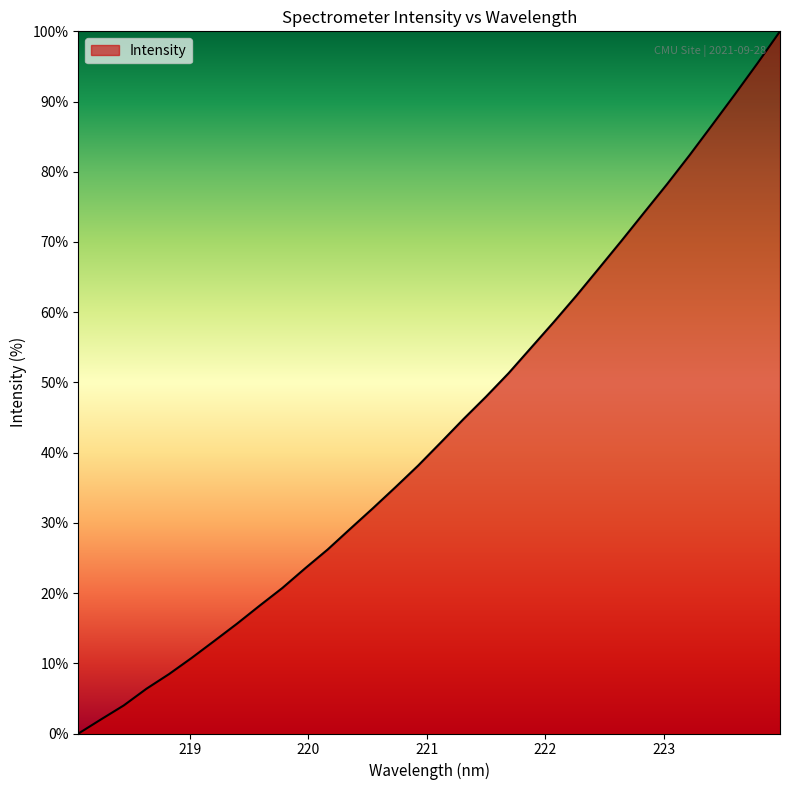

What is the difference between the maximum and minimum values?

100.0